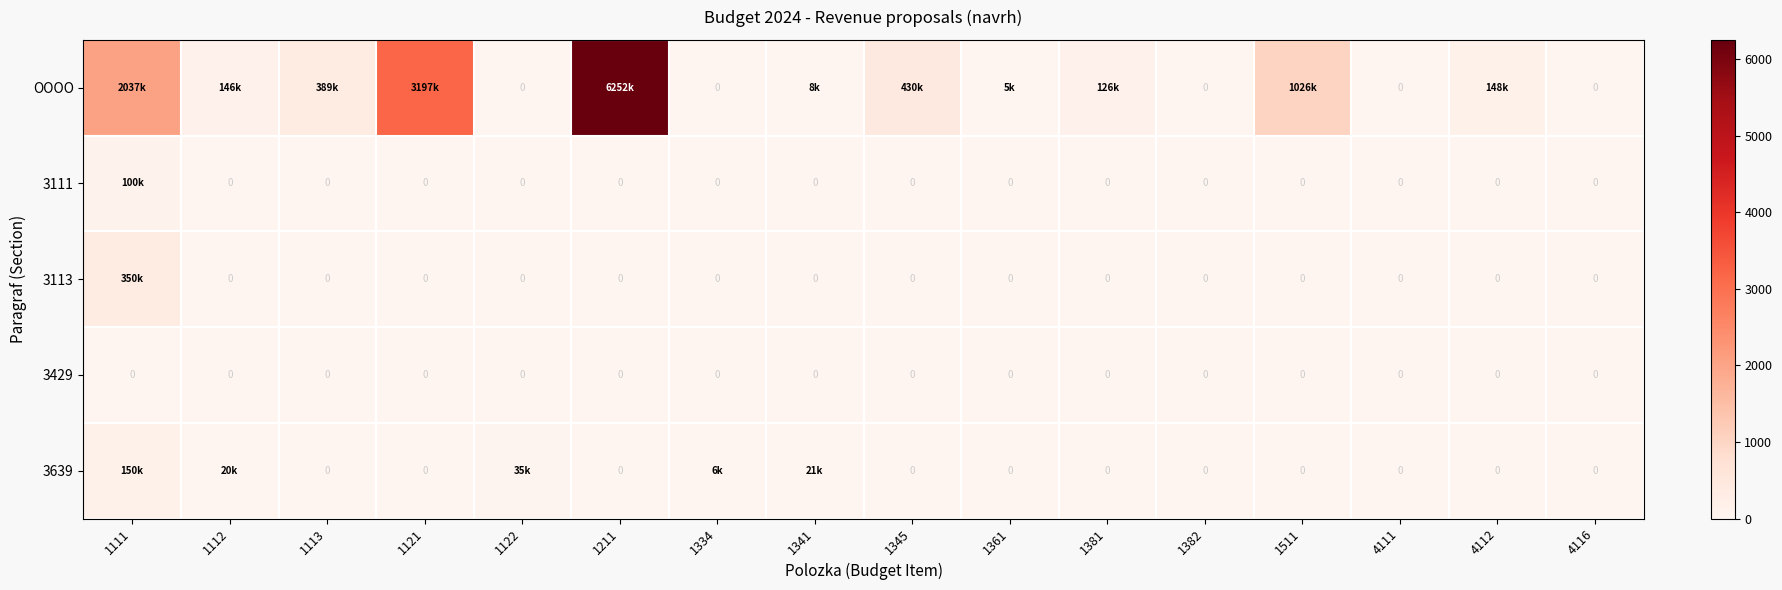

How many categories are shown in the chart?

16